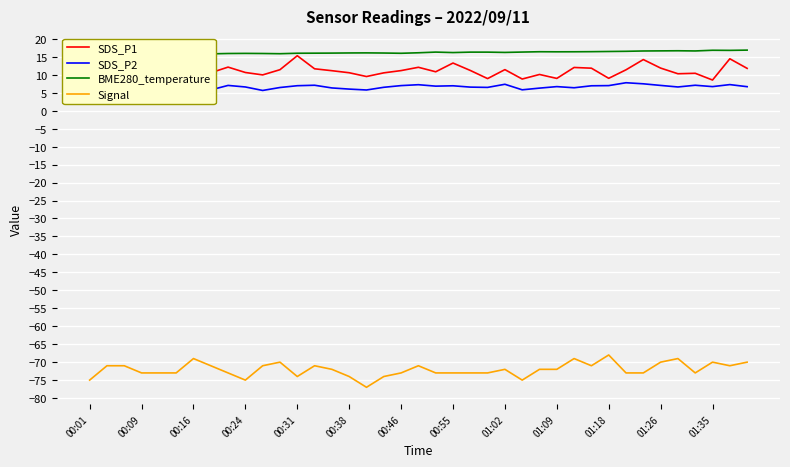

Rank the series by their maximum value, from highest to lowest.

BME280_temperature, SDS_P1, SDS_P2, Signal